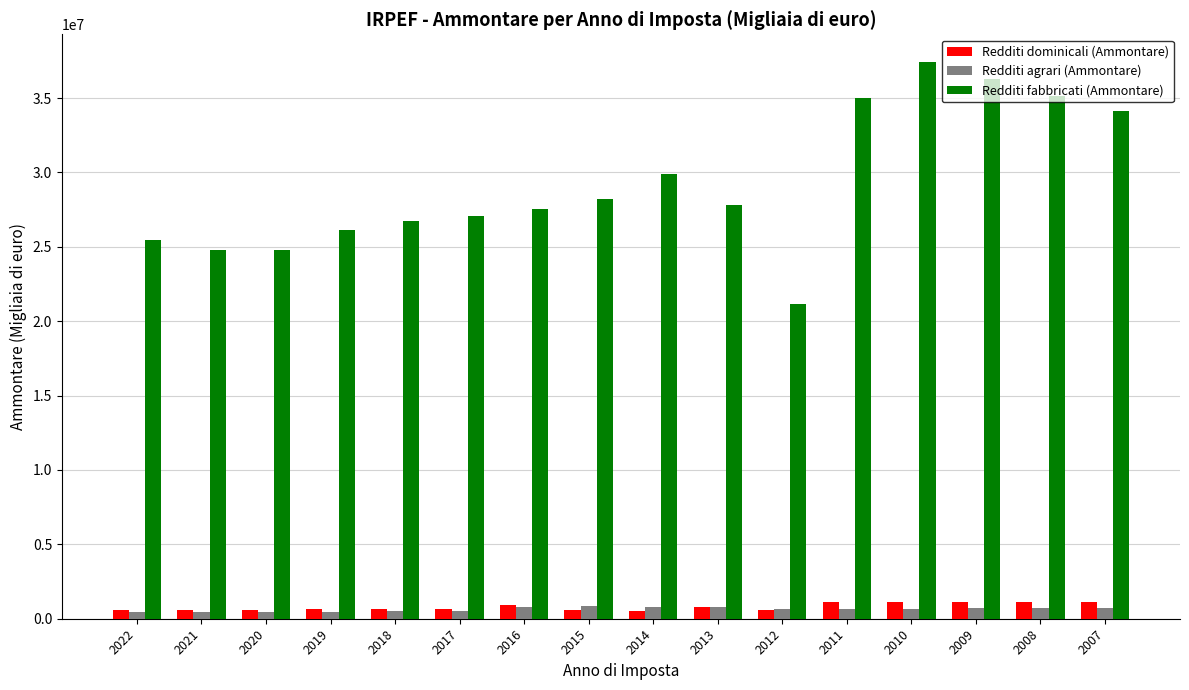

How many groups of bars are there?

16